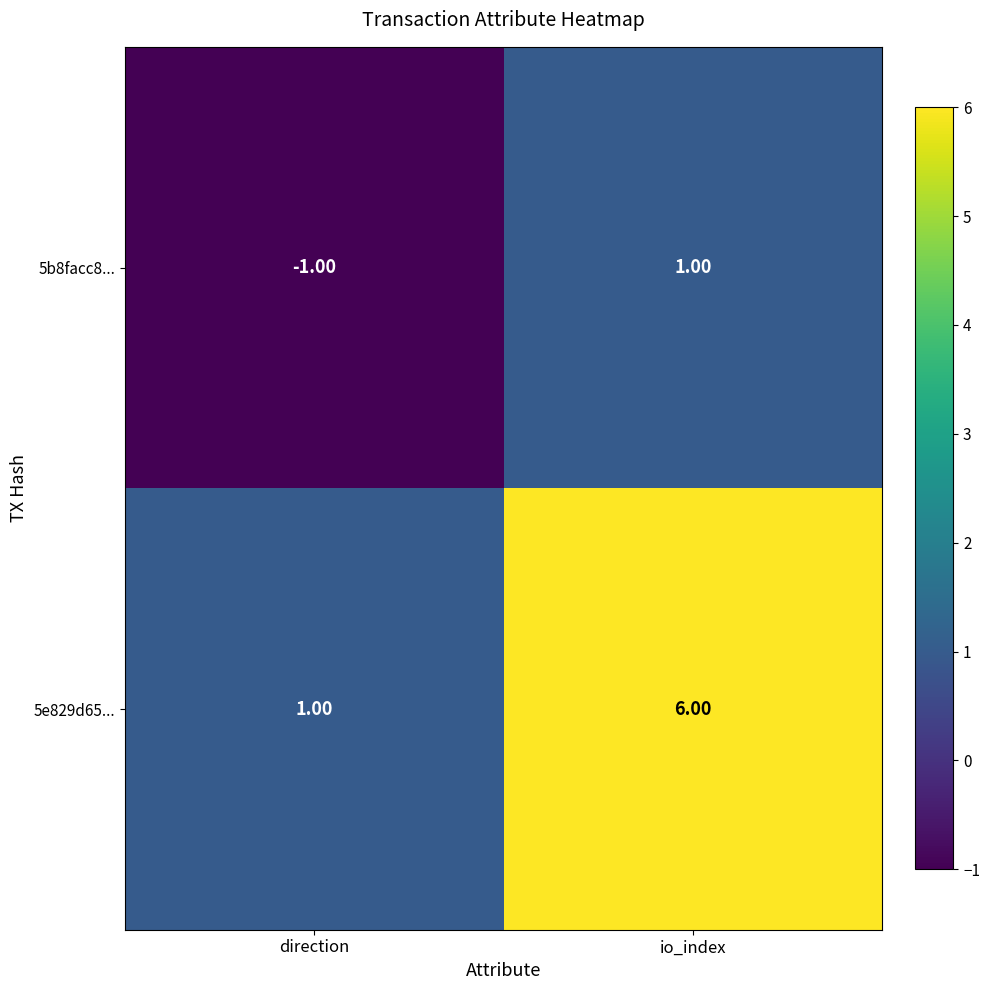

What is the total value across all series at io_index?

7